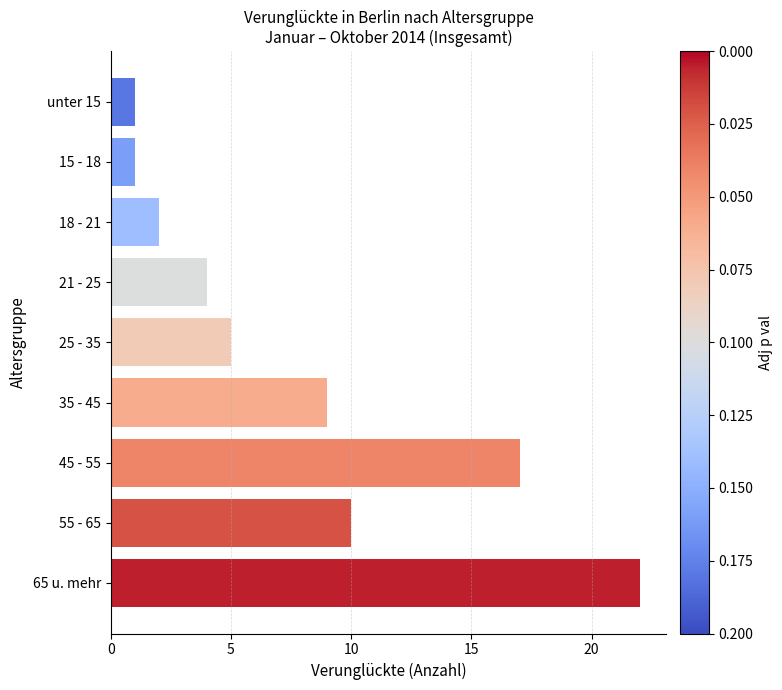

Which has a higher value, unter 15 or 21 - 25?

21 - 25